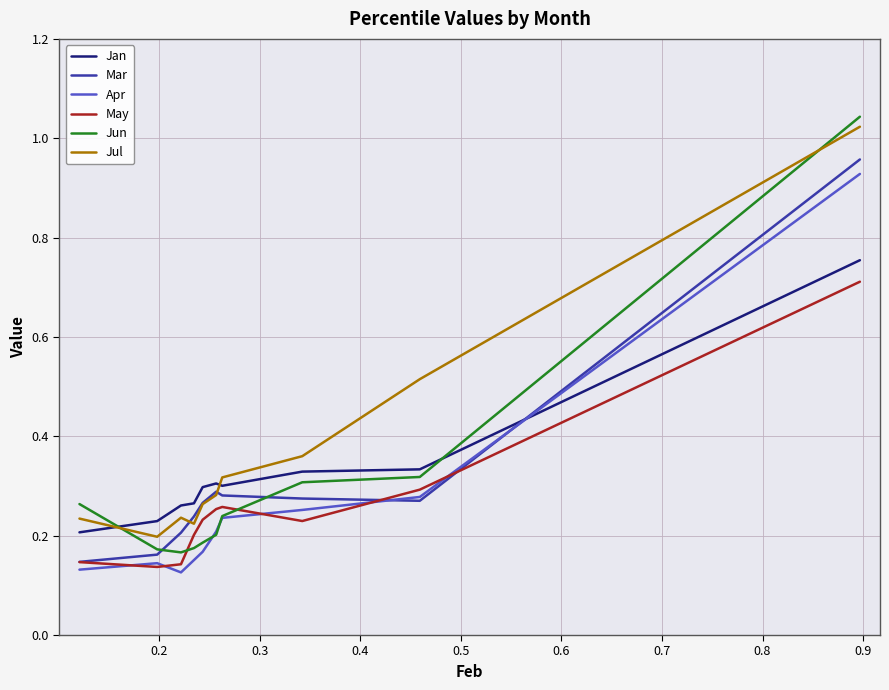

Which series has the widest spread of values?

Jun